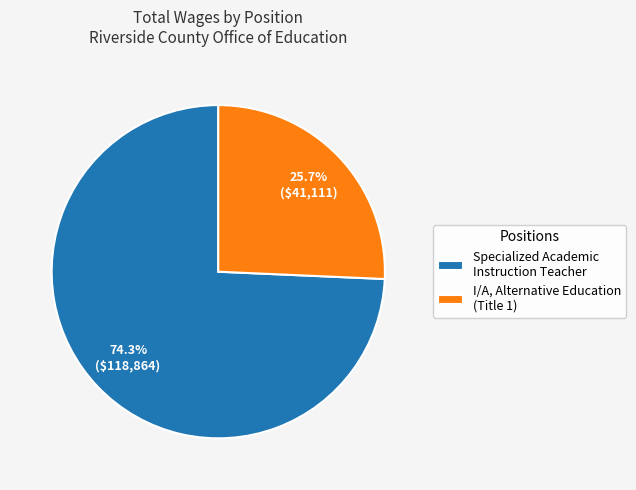

Count the number of slices in the pie.

2